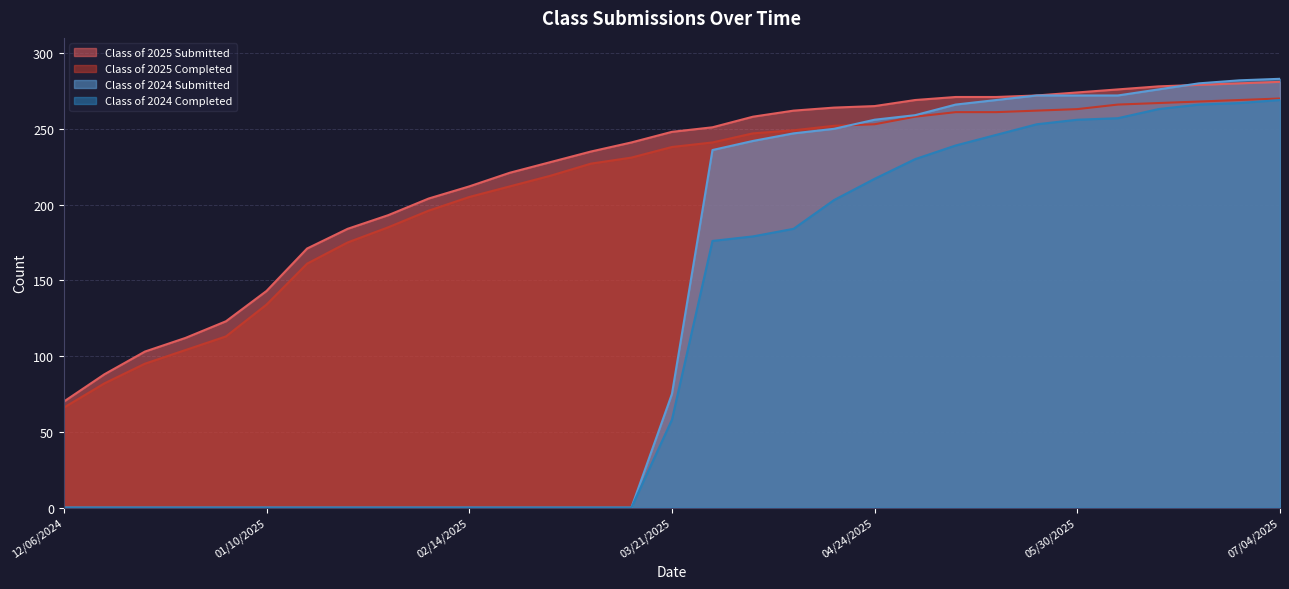

True or false: Class of 2024 Submitted has a value of 0 at 12/27/2024.

True